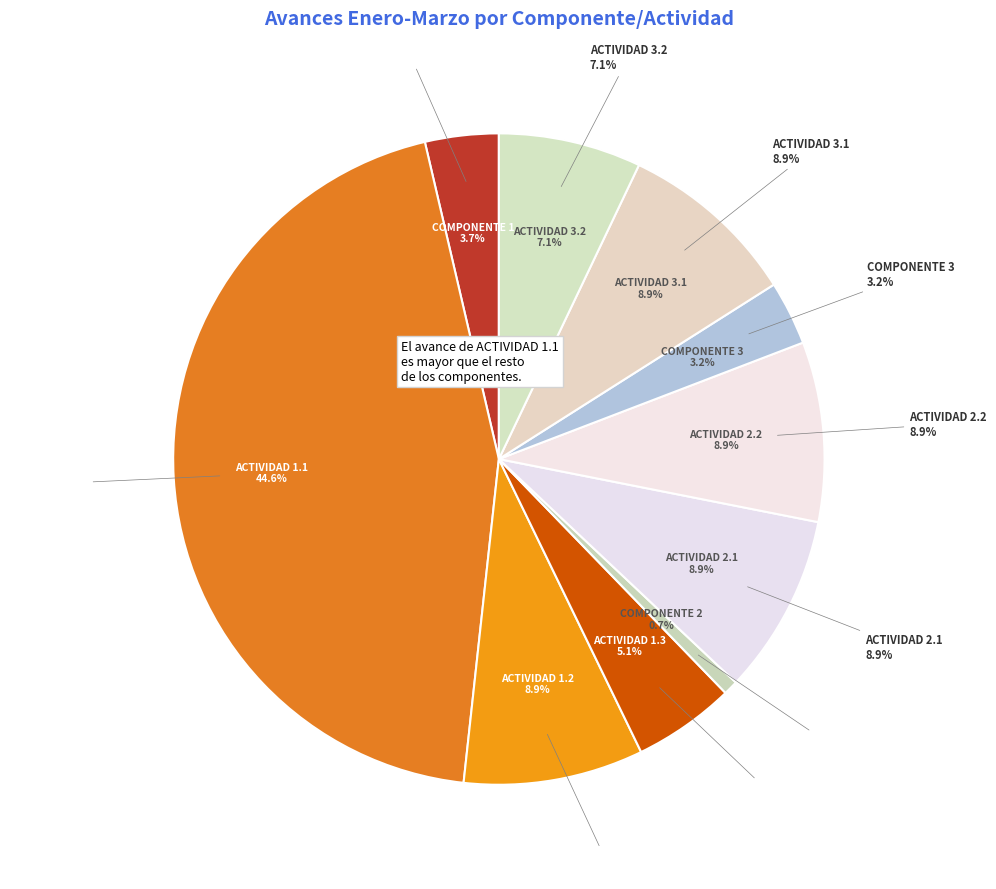

To the nearest percent, what is the difference between the COMPONENTE 1 and COMPONENTE 2 slice percentages?

3%